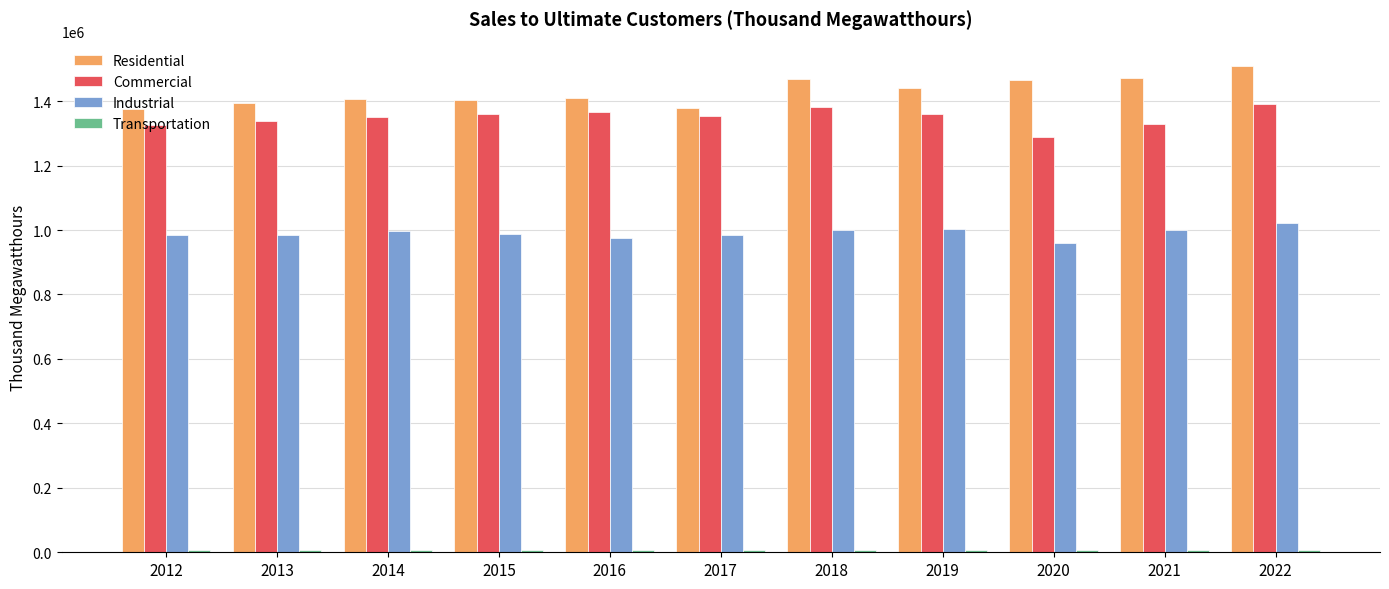

Is it true that Industrial equals 1679803 at 2016?

False